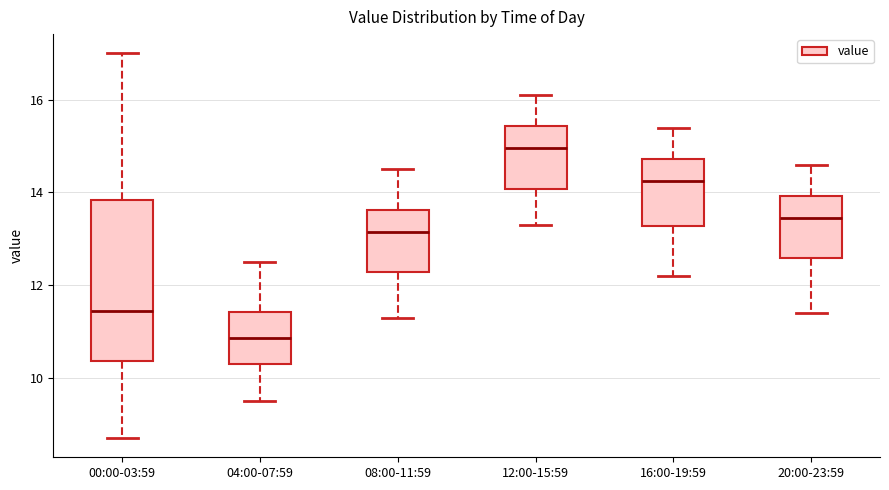

Where does the median line of the box for 12:00-15:59 sit on the y-axis? The values are not printed on the chart, so give them approximately, as read against the axis.

15.0